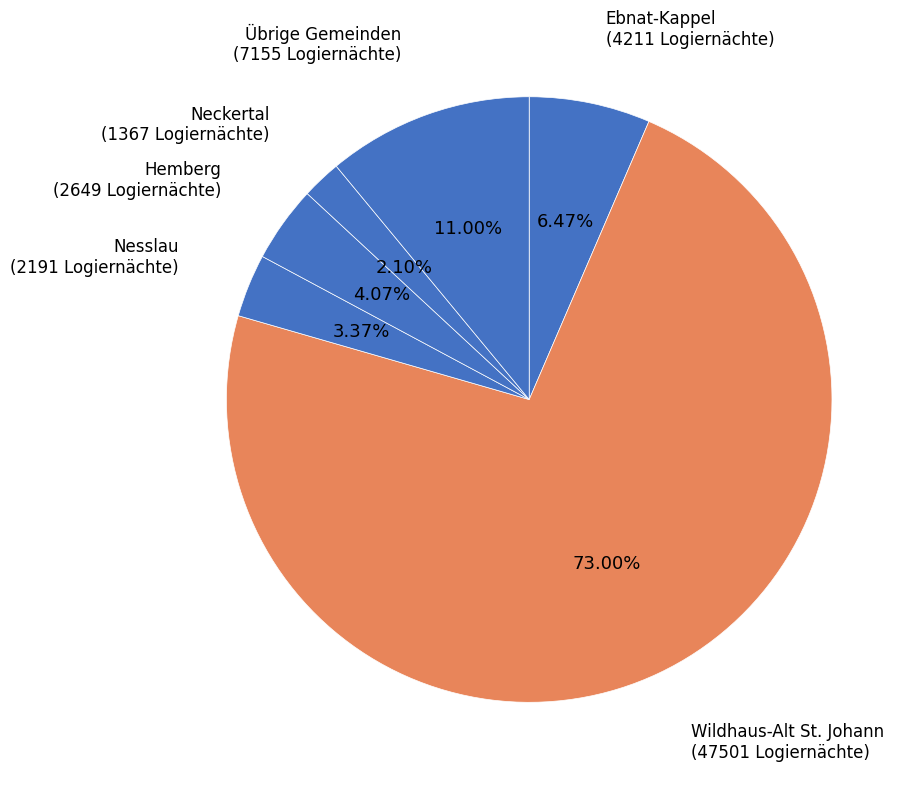

What portion of the pie excludes Nesslau?

96.6%